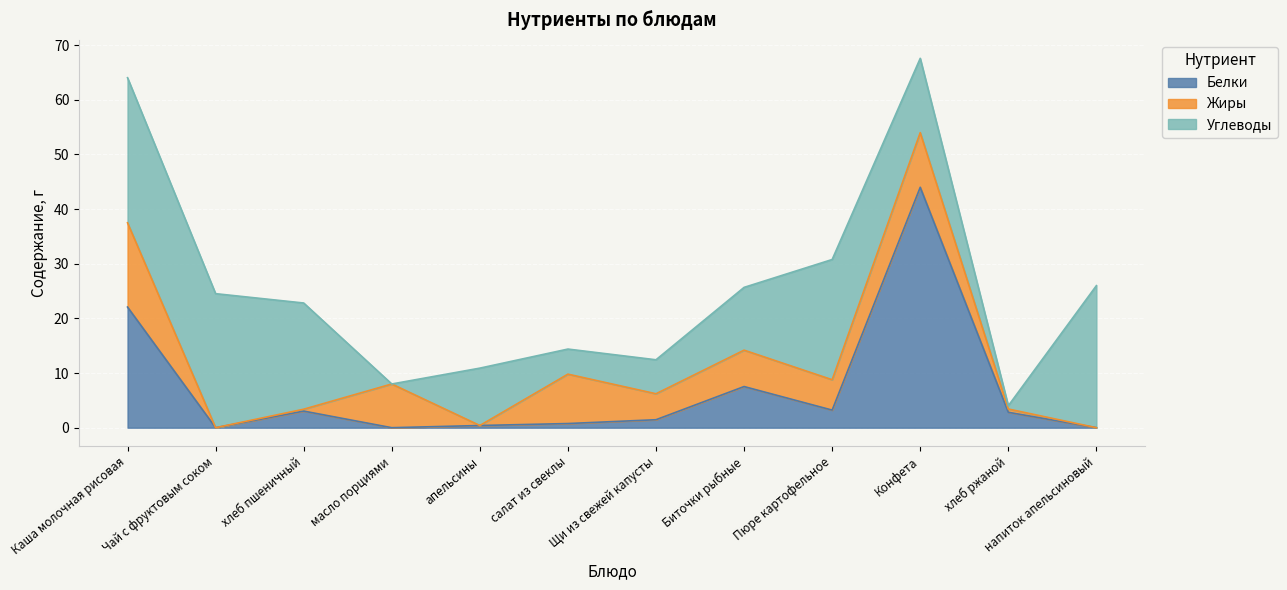

What is the label of the 8th point from the right?

апельсины